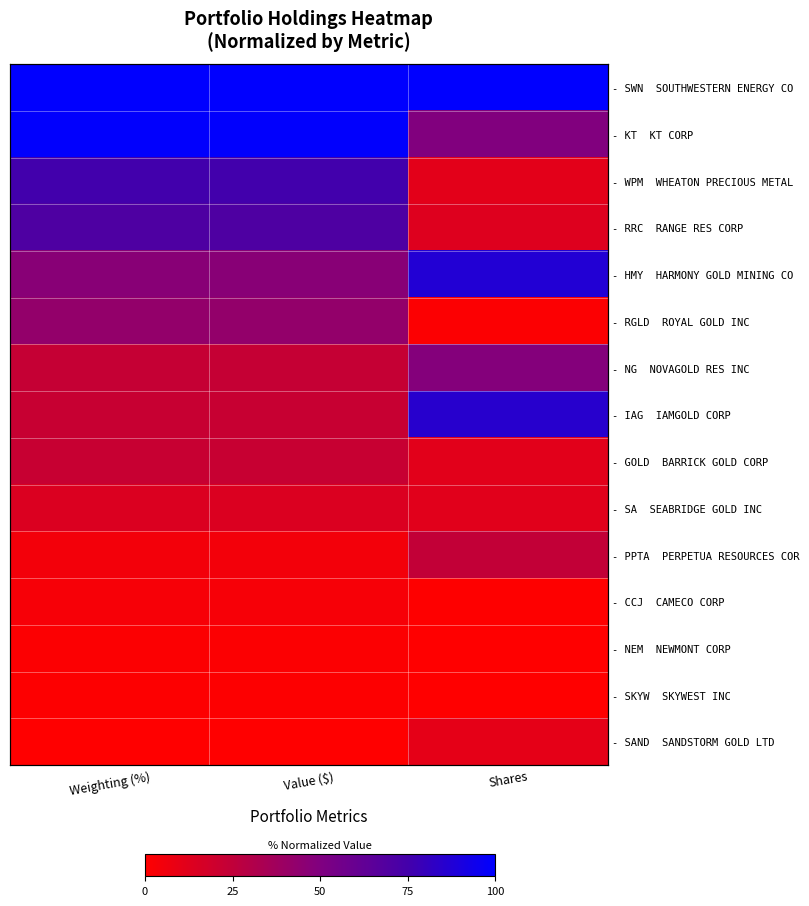

True or false: - SWN SOUTHWESTERN ENERGY CO has a value of 1.5 at Value ($).

False